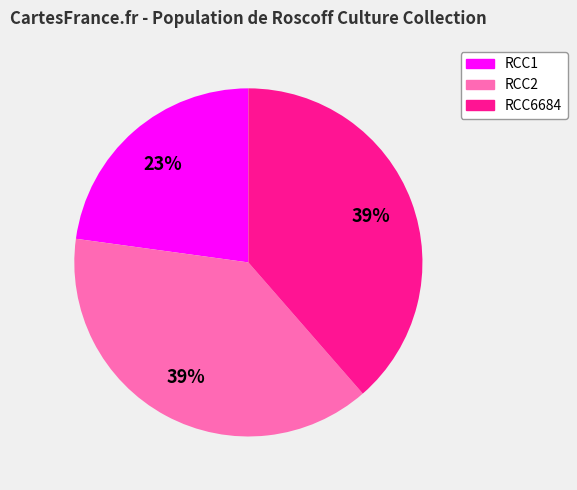

Which category has the smallest portion of the pie?

RCC1